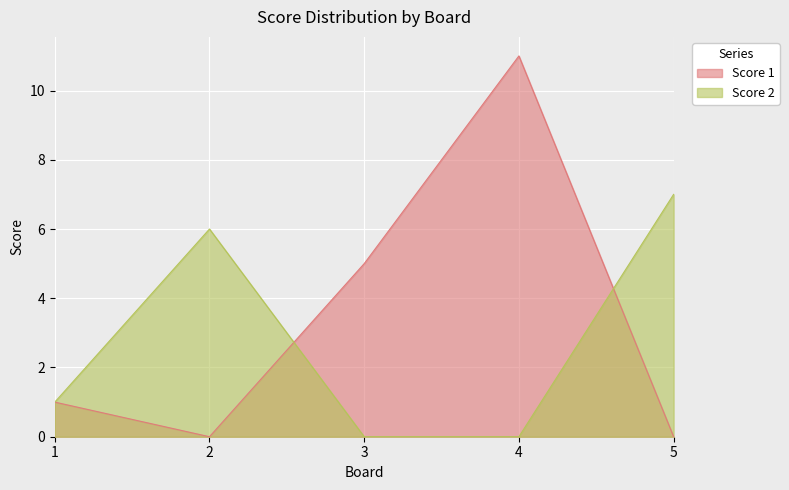

Reading left to right, list all the values displayed in this chart.

Score 1: 1	0	5	11	0
Score 2: 1	6	0	0	7